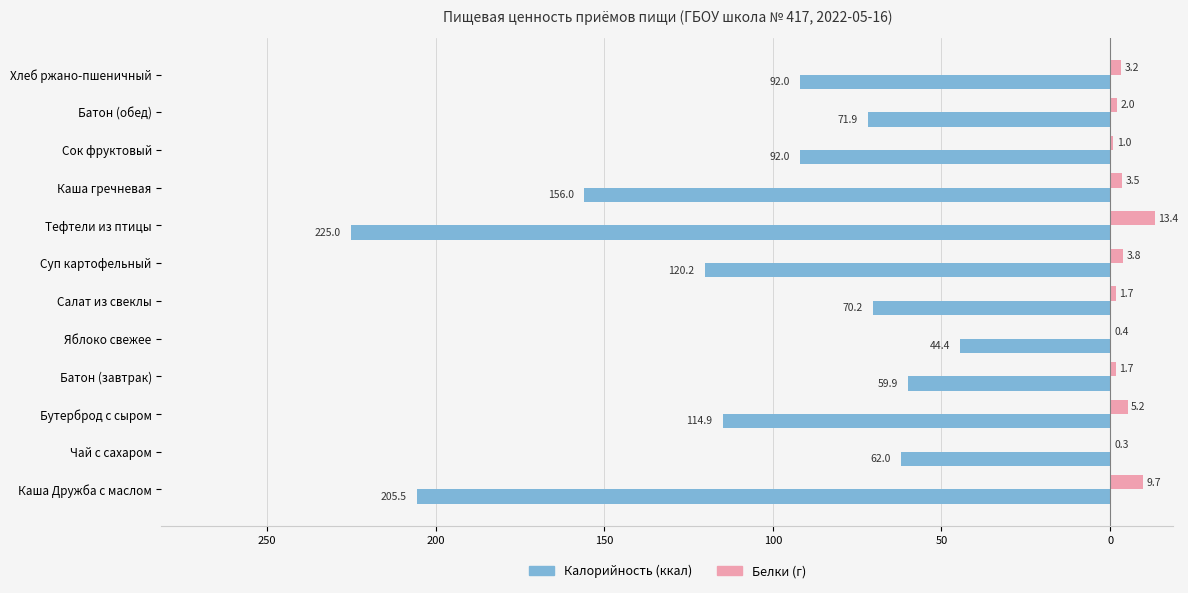

What are all the series names shown in the legend?

Калорийность (ккал), Белки (г)